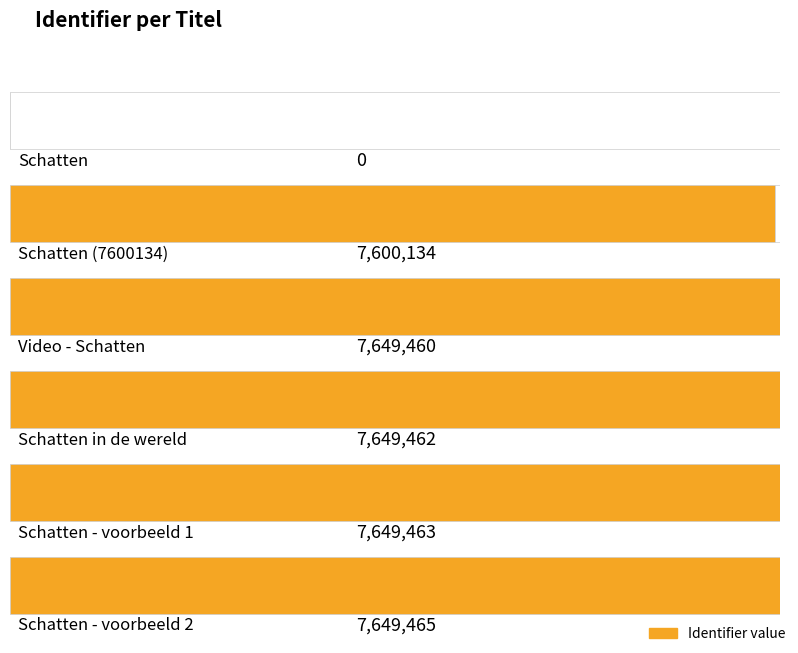

How many positive values are there?

5